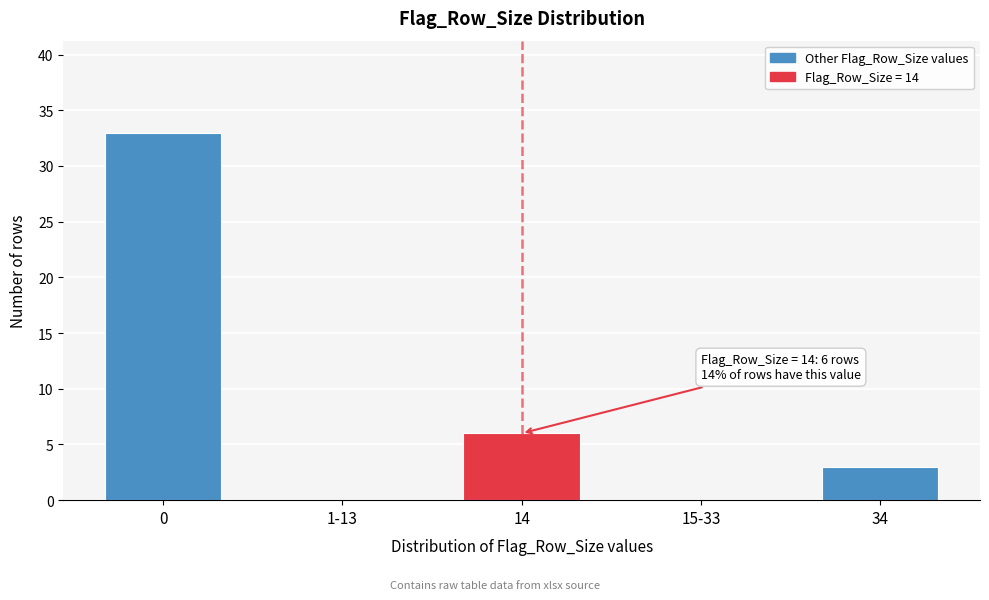

Reading right to left, extract all data points from this chart.

34=3	15-33=0	14=6	1-13=0	0=33